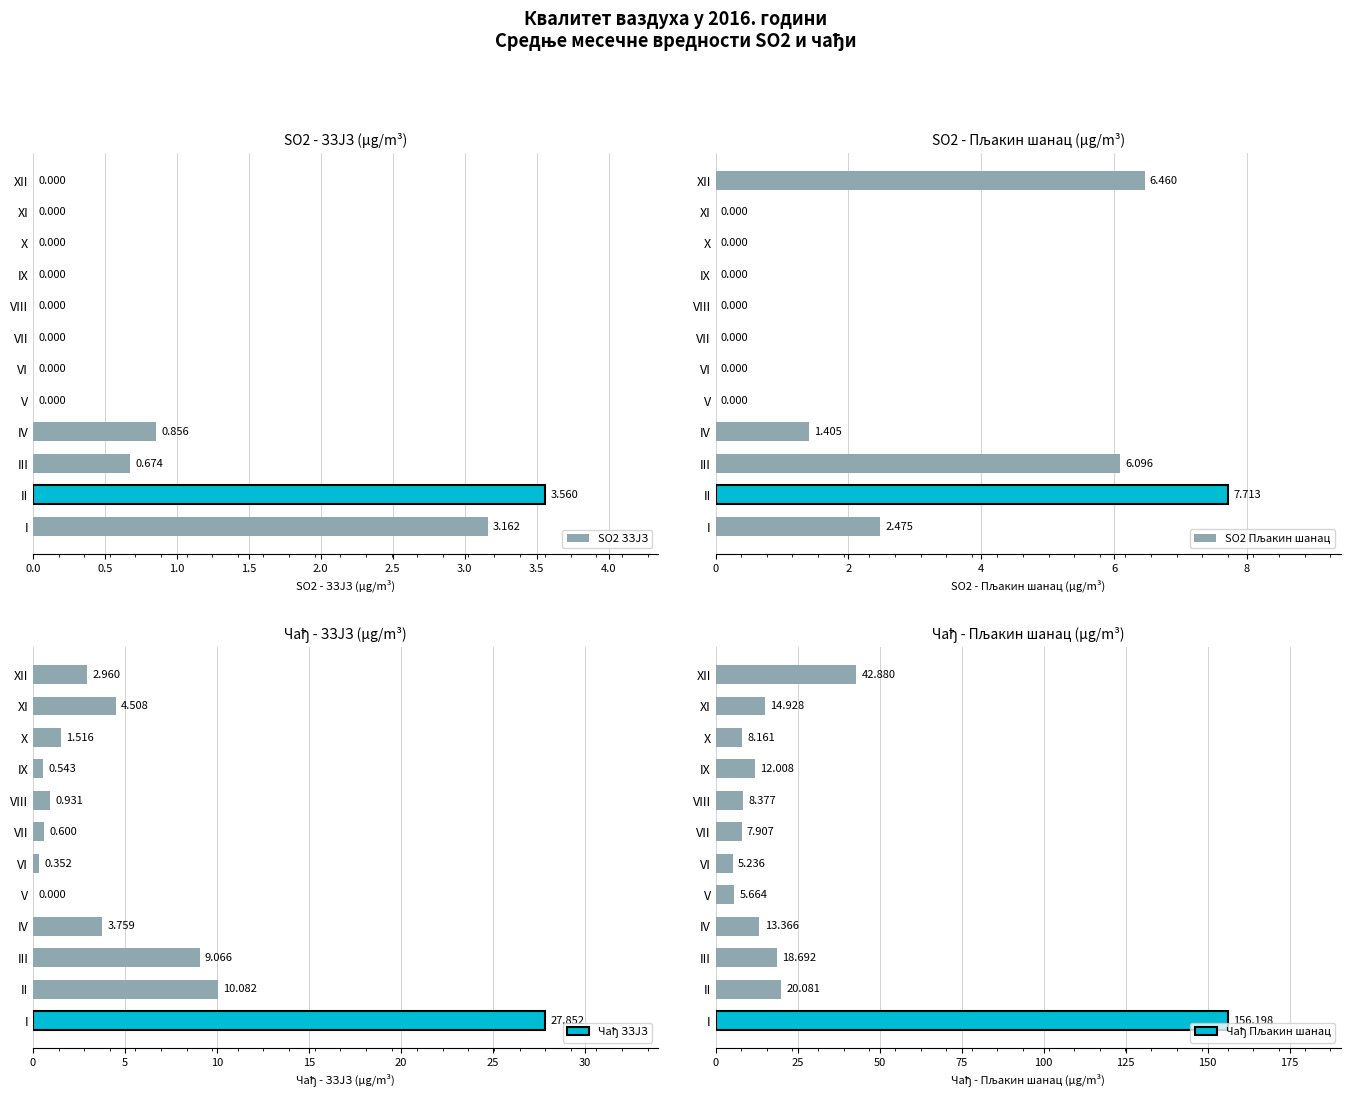

At how many categories does at least one series exceed 12?

7